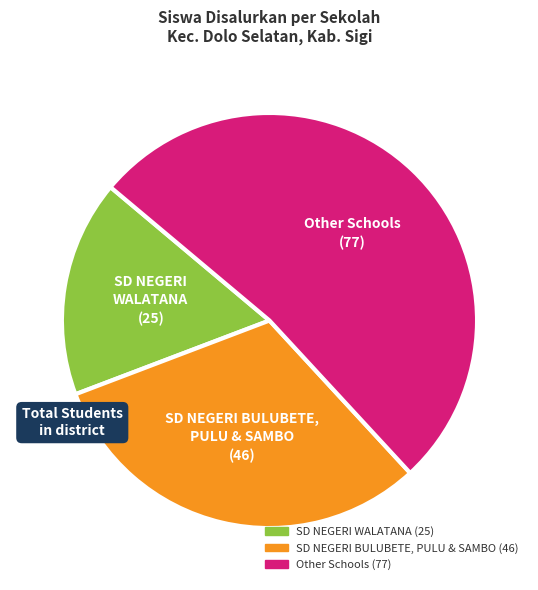

Is there a majority slice in this chart?

Yes